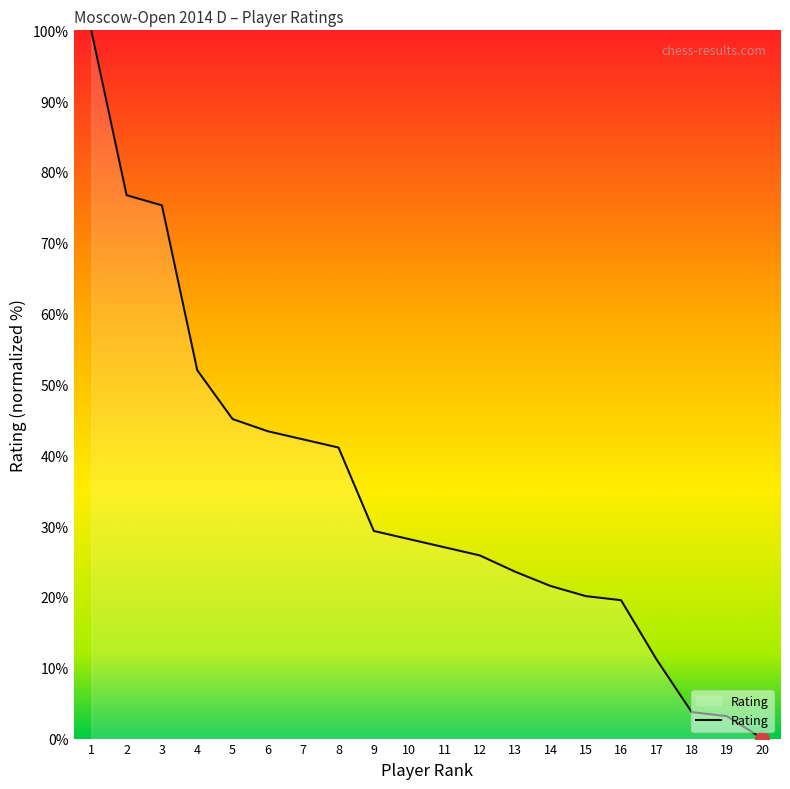

Reading left to right, what are all the values shown in this chart?

1=100.0	2=76.7	3=75.3	4=52.0	5=45.1	6=43.4	7=42.2	8=41.1	9=29.3	10=28.2	11=27.0	12=25.9	13=23.6	14=21.6	15=20.1	16=19.5	17=11.2	18=3.7	19=3.2	20=0.0